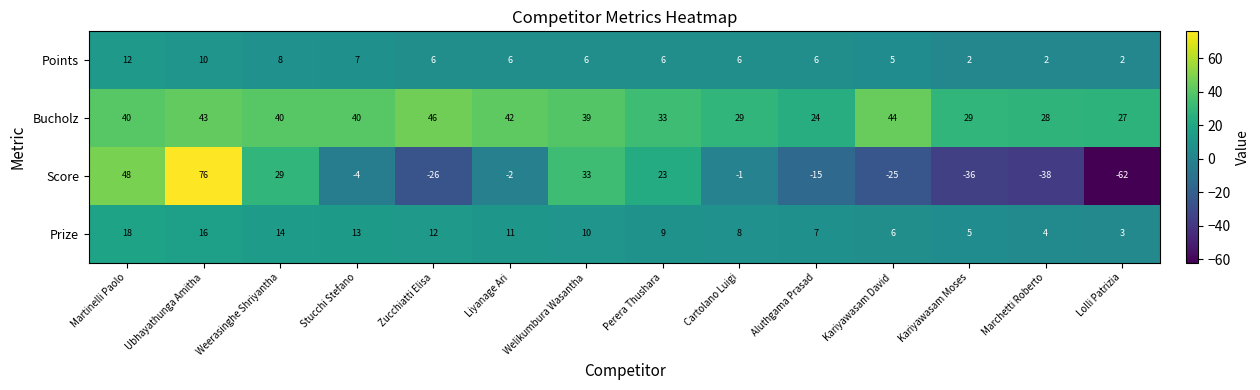

Which series has the largest total across all categories?

Bucholz